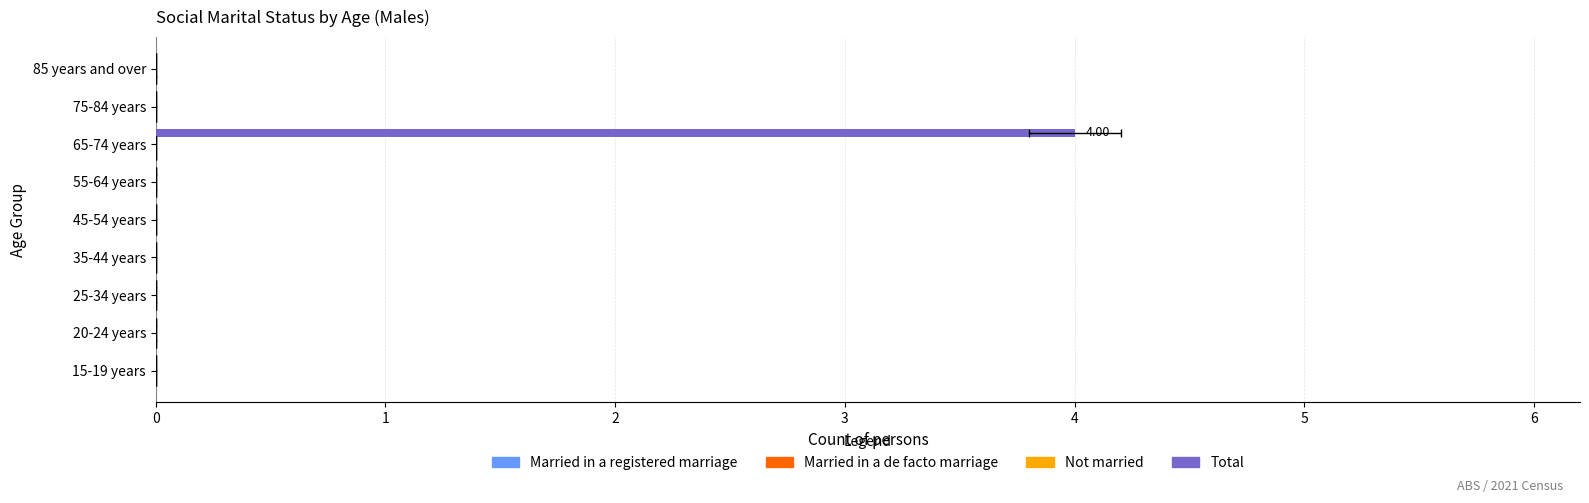

What is the value of the Not married bar at the 5th from the left?

0.2